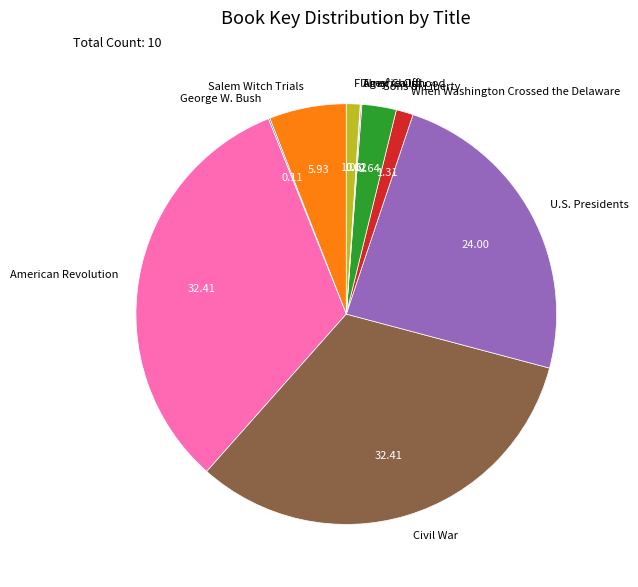

Is there a majority slice in this chart?

No